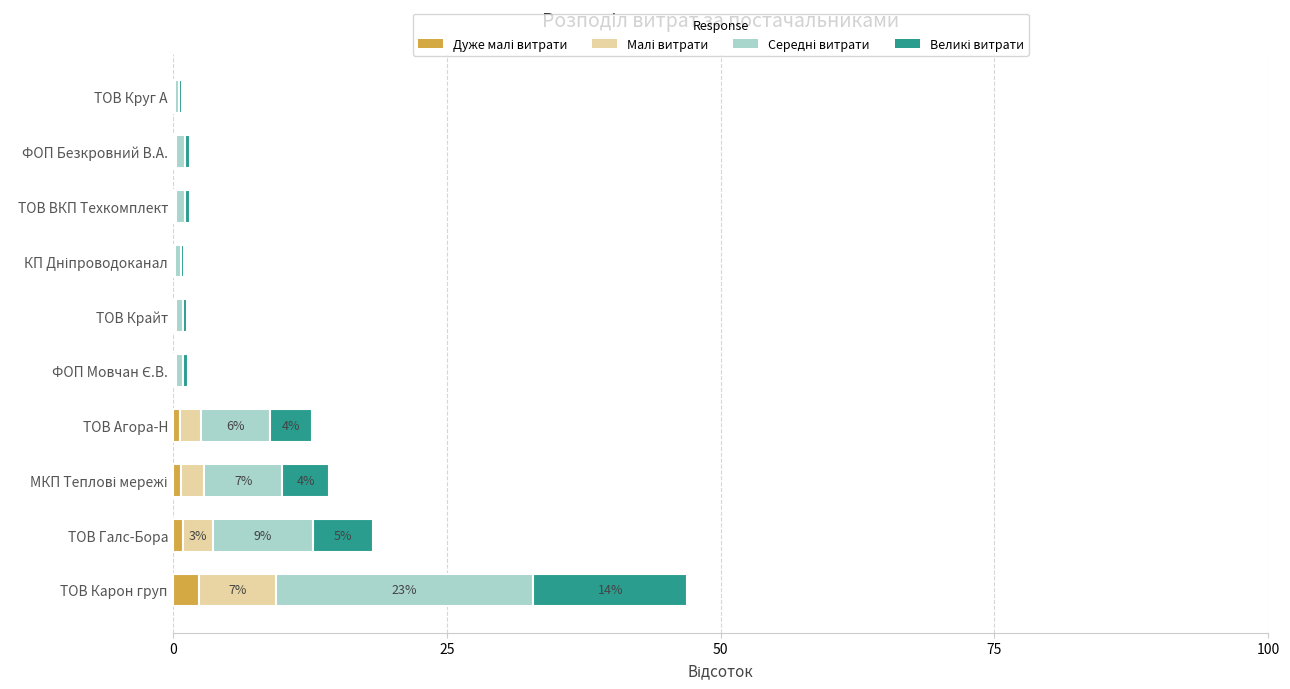

At which category is the sum across all series the highest?

ТОВ Карон груп